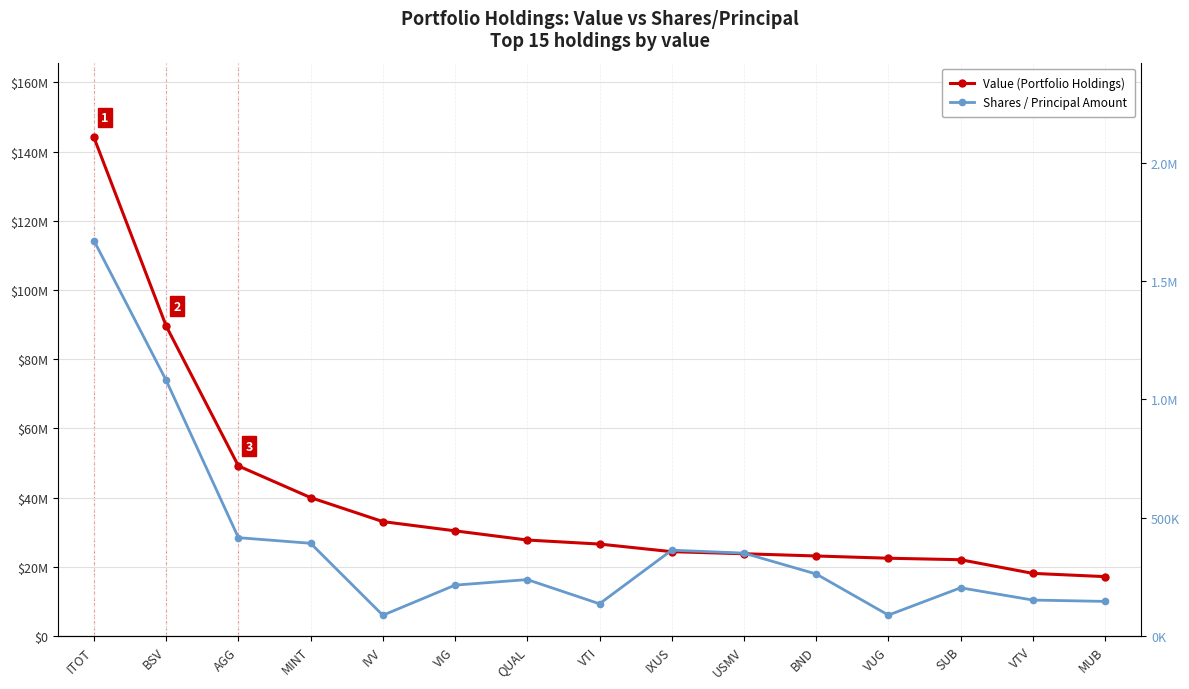

The value of Shares / Principal Amount at IVV is 88165. True or false?

True